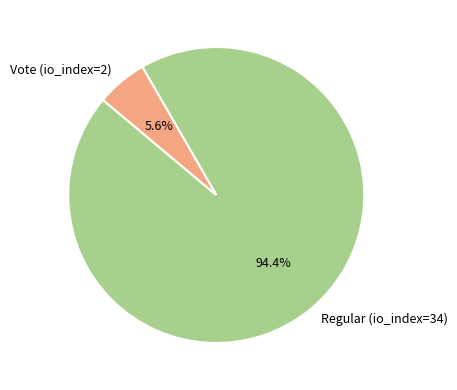

Rank the categories by value from highest to lowest.

Regular (io_index=34), Vote (io_index=2)